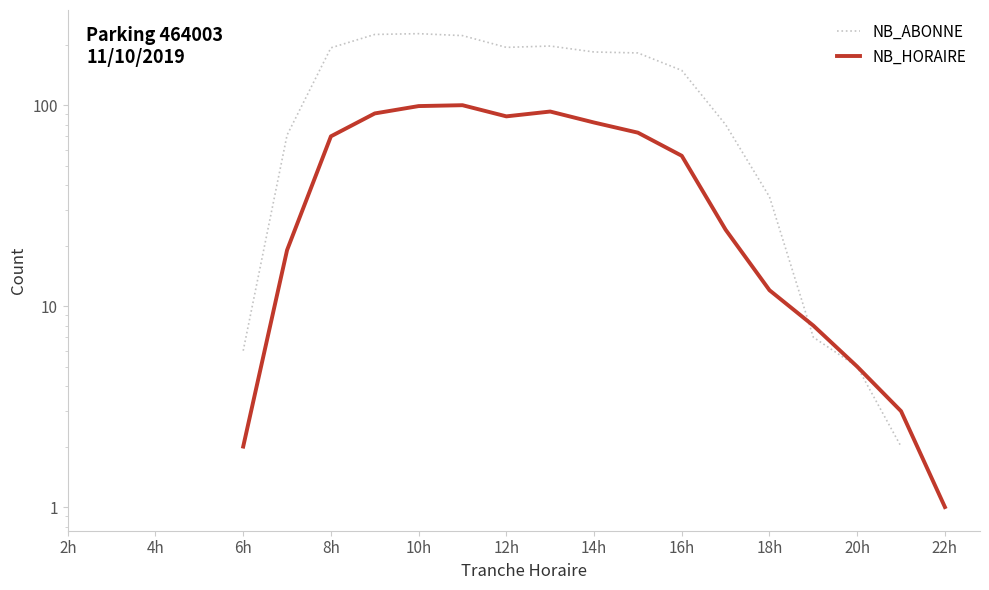

Does the chart display data point markers on the line(s)?

No